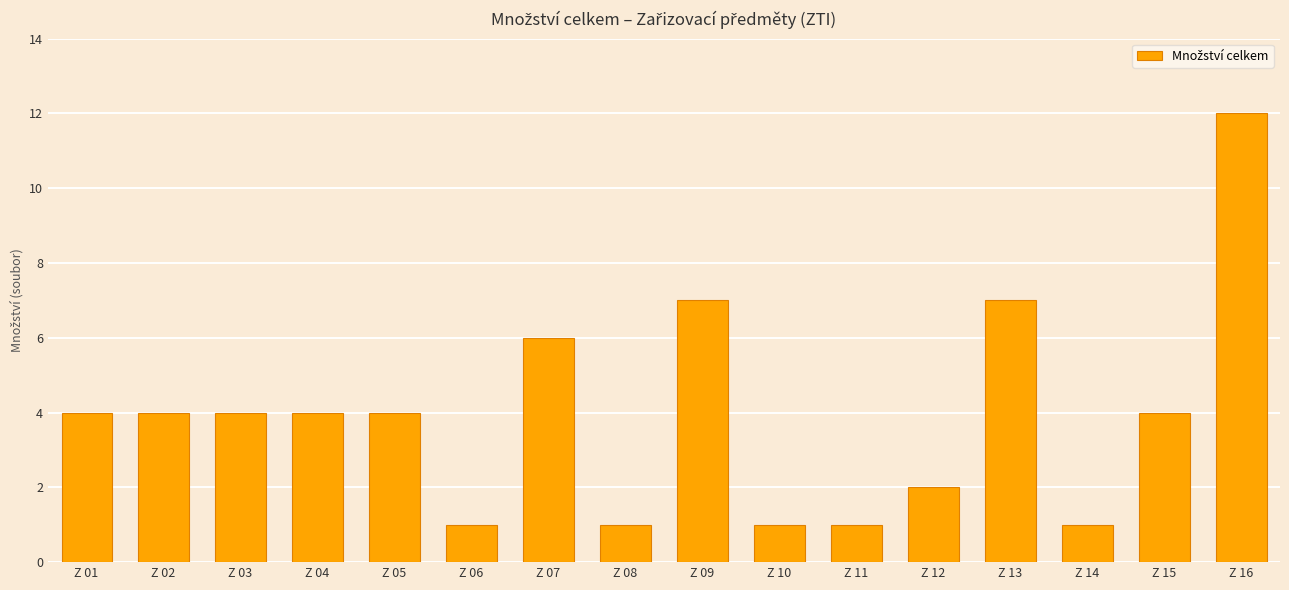

What is the value of the 10th bar from the left?

1